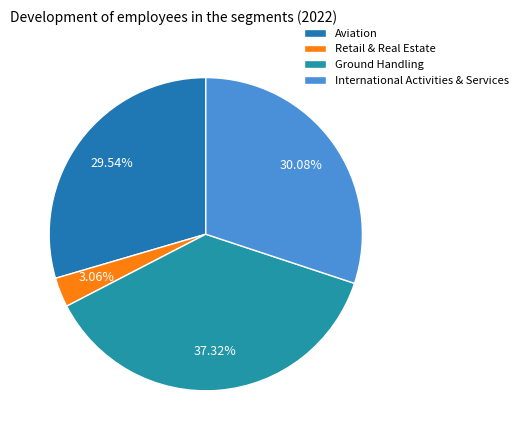

What is the smallest slice in the pie chart?

Retail & Real Estate